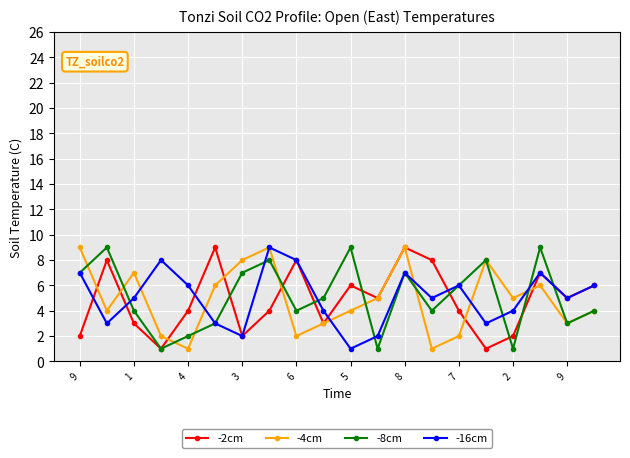

What is the greatest value displayed?

9